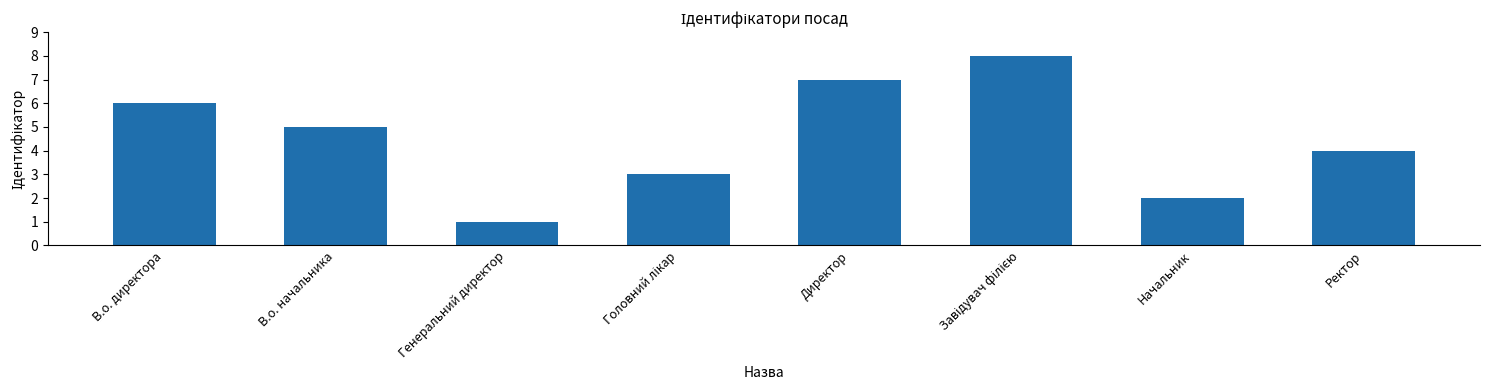

What is the difference between the values at Ректор and Генеральний директор?

3